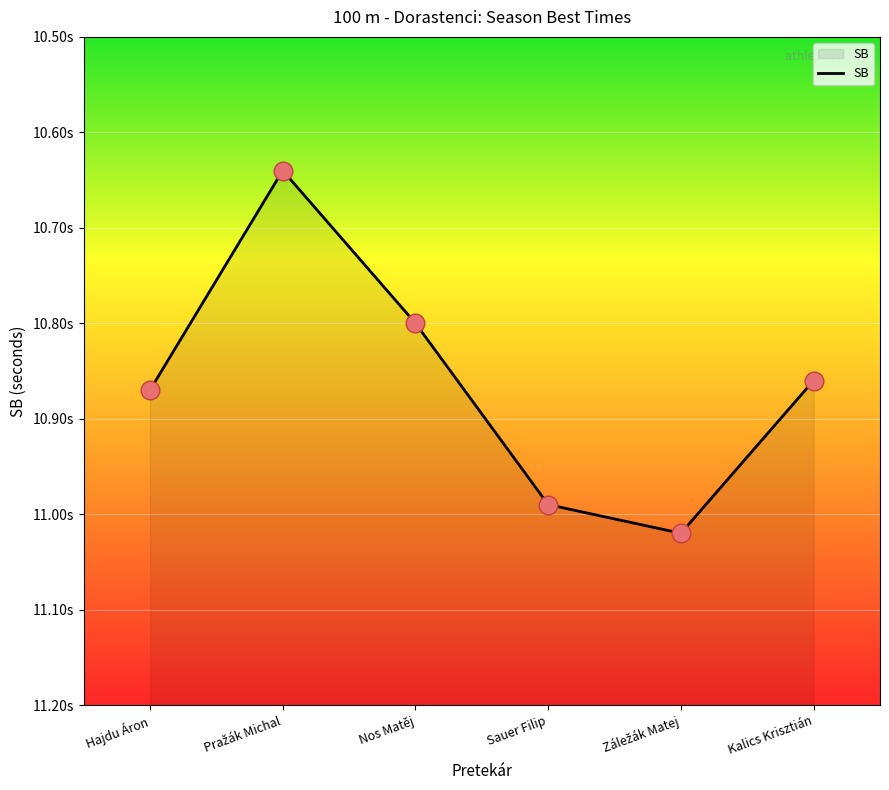

Which has a higher value, Záležák Matej or Hajdu Áron?

Záležák Matej